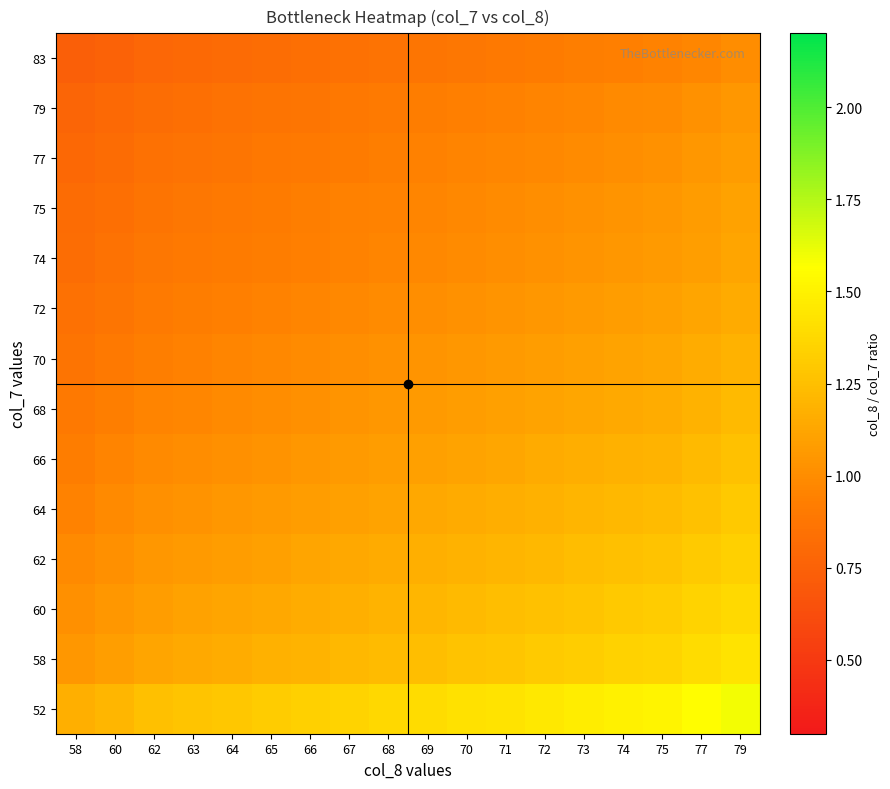

Which series has the largest range (max minus min)?

52